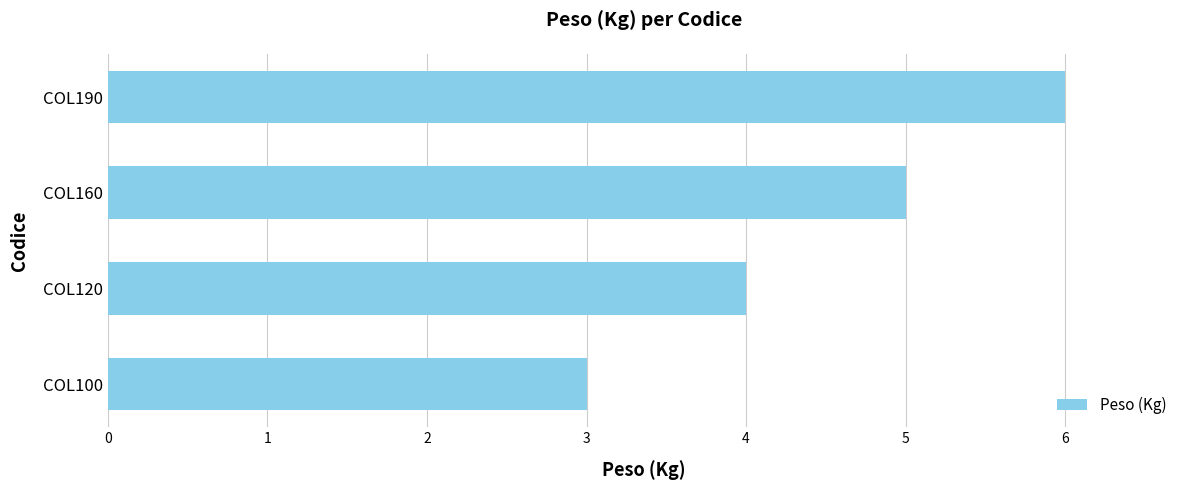

What is the minimum value shown in the chart?

3